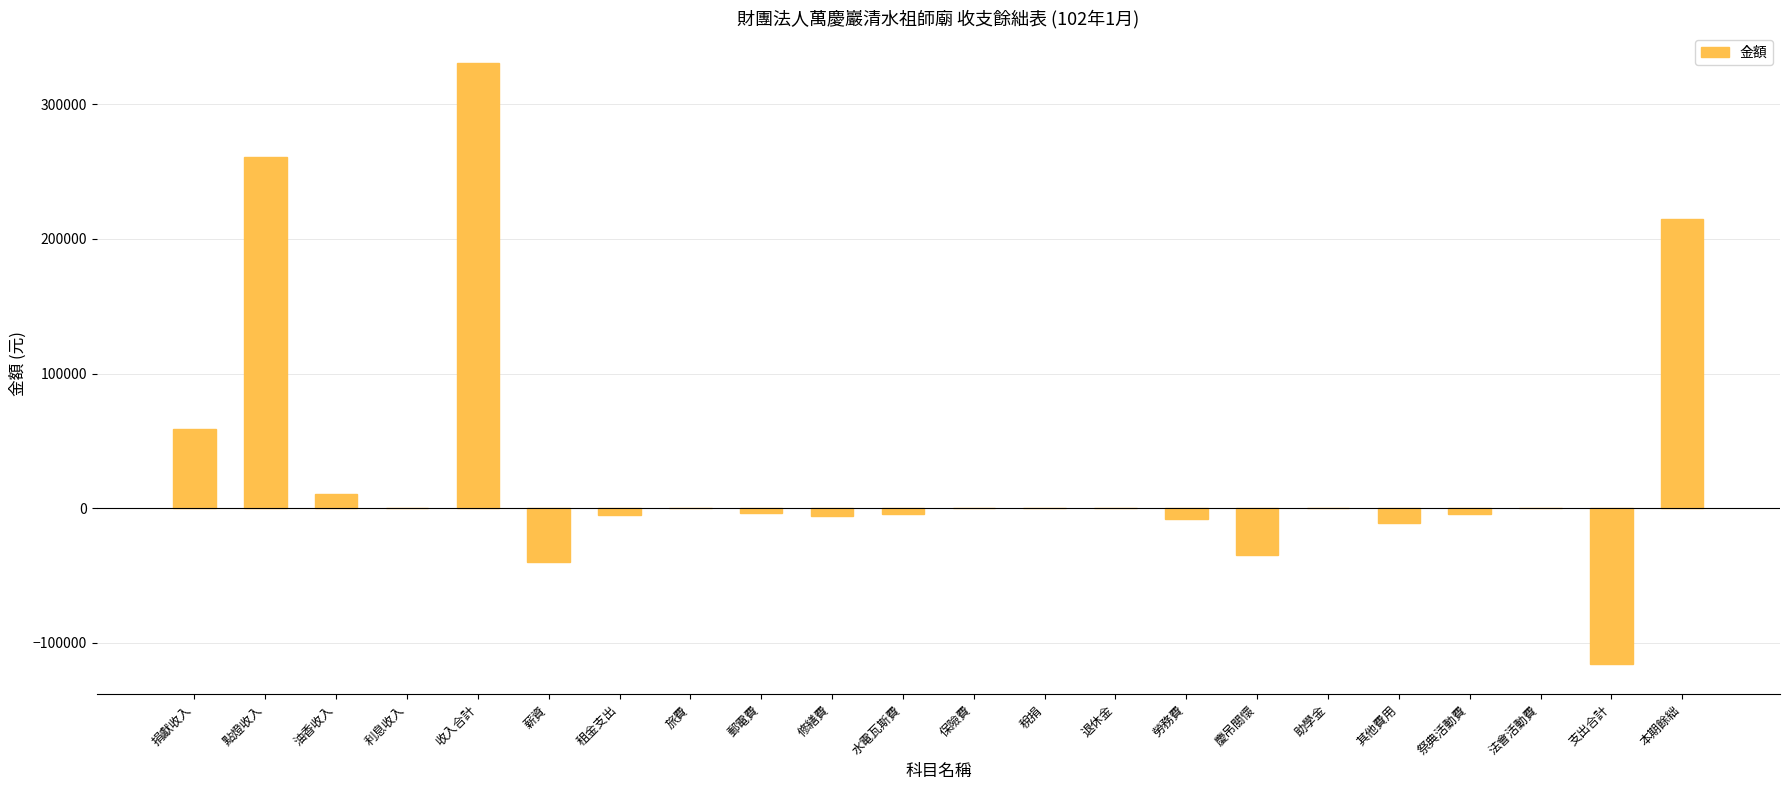

What is the approximate value at 本期餘絀?

214659